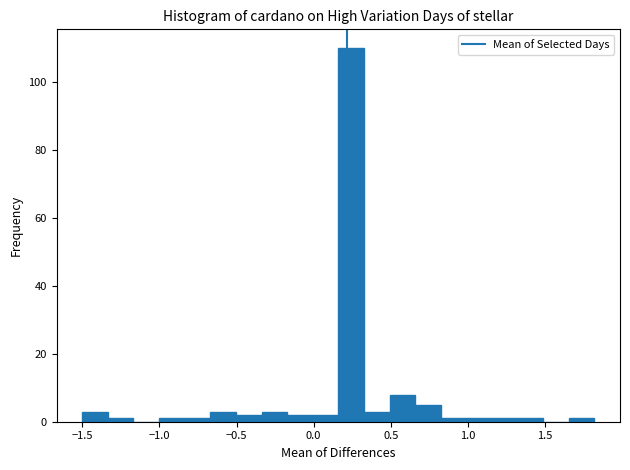

Around what value on the x-axis is the tallest bar? Give the approximate position of its centre, as read against the axis.

0.25